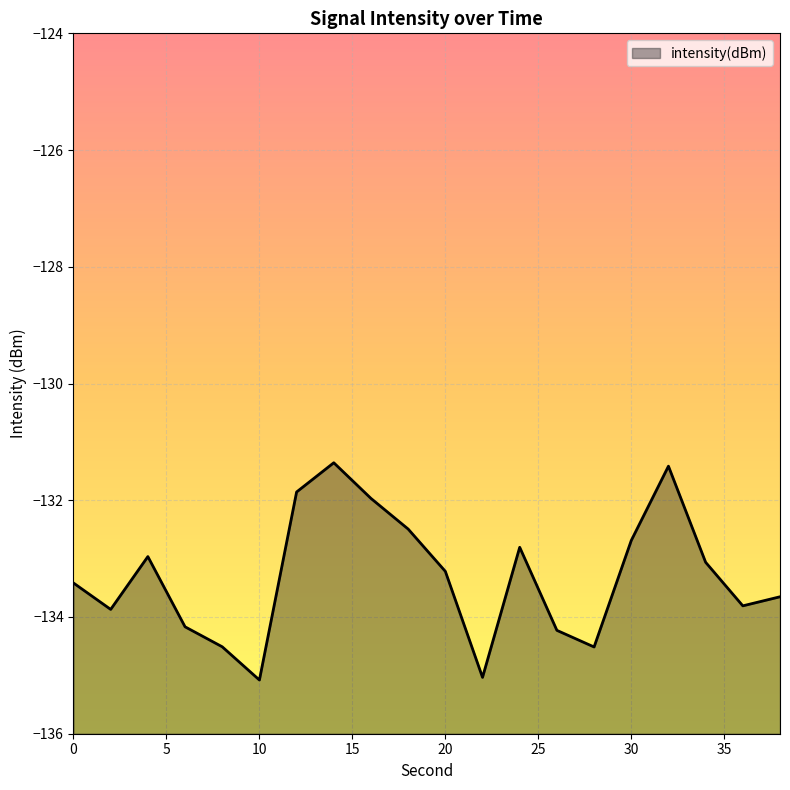

True or false: there are more than 1 points higher than both neighbors.

True